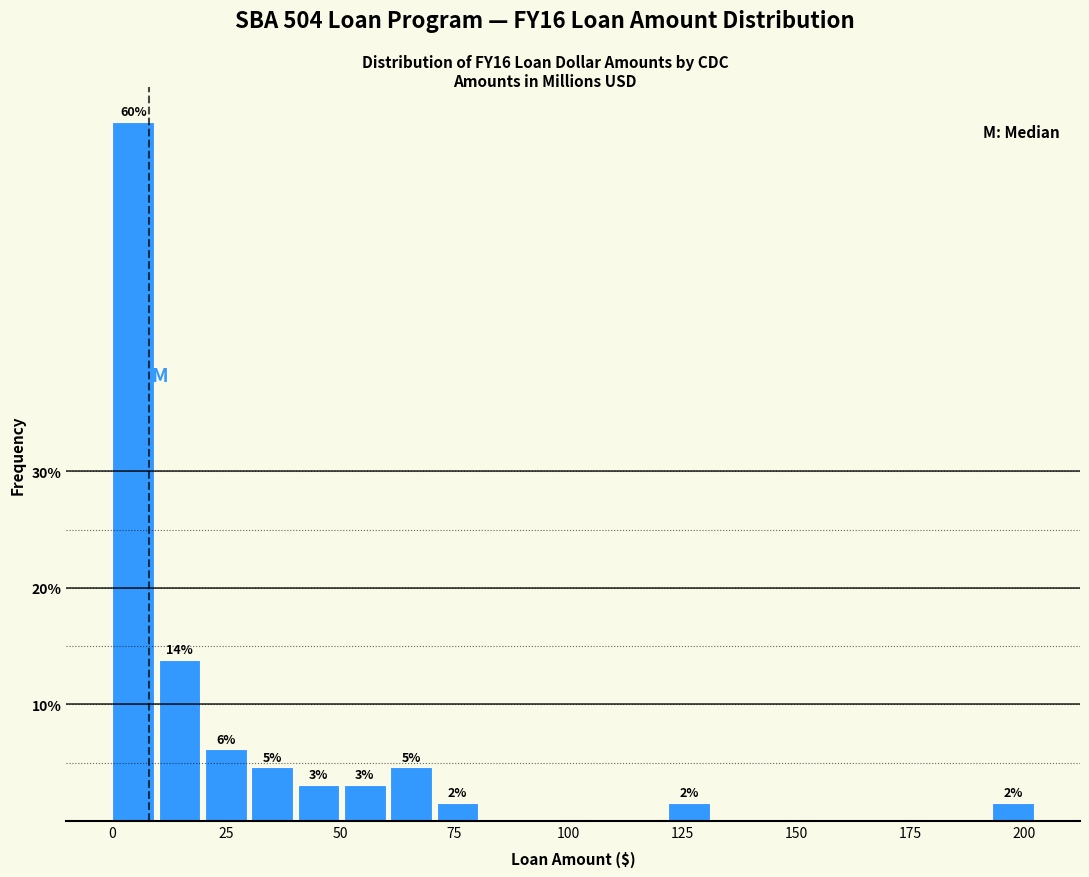

Around what value on the x-axis is the tallest bar? Give the approximate position of its centre, as read against the axis.

5